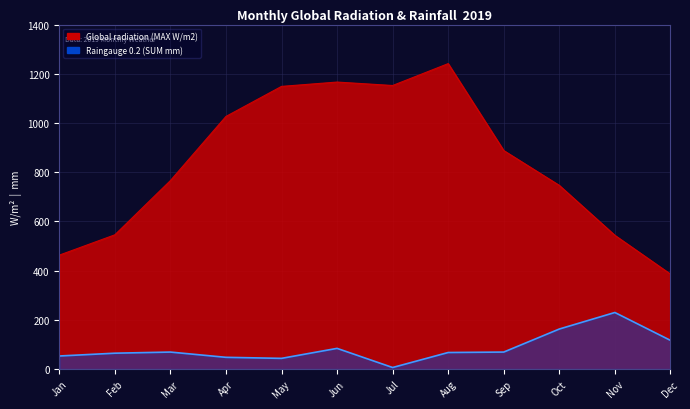

True or false: Raingauge 0.2 (SUM mm) has more than 0 points higher than both neighbors.

True